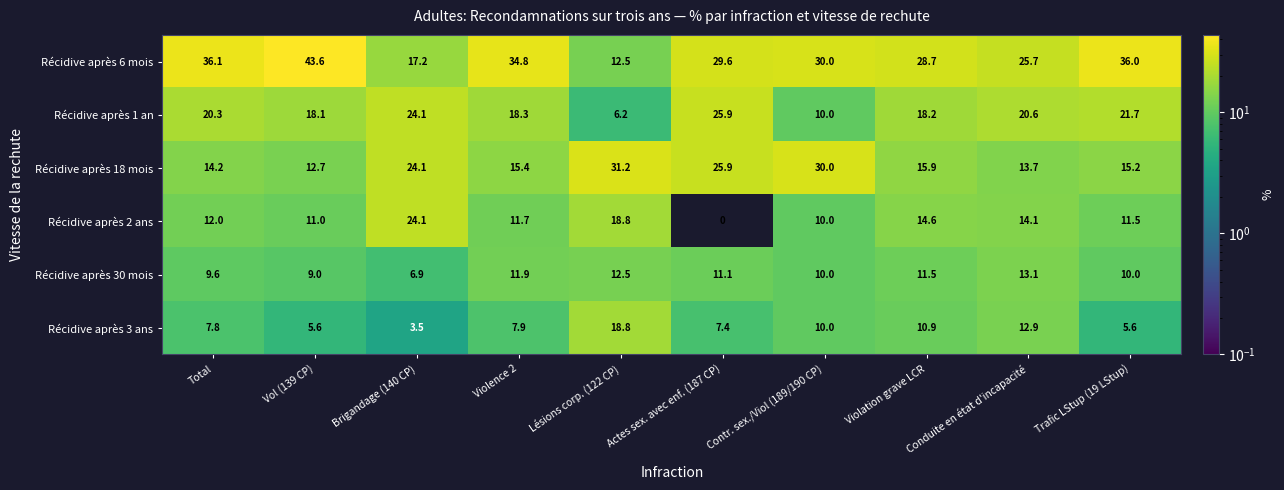

True or false: Récidive après 1 an has a value of 18.1 at Vol (139 CP).

True